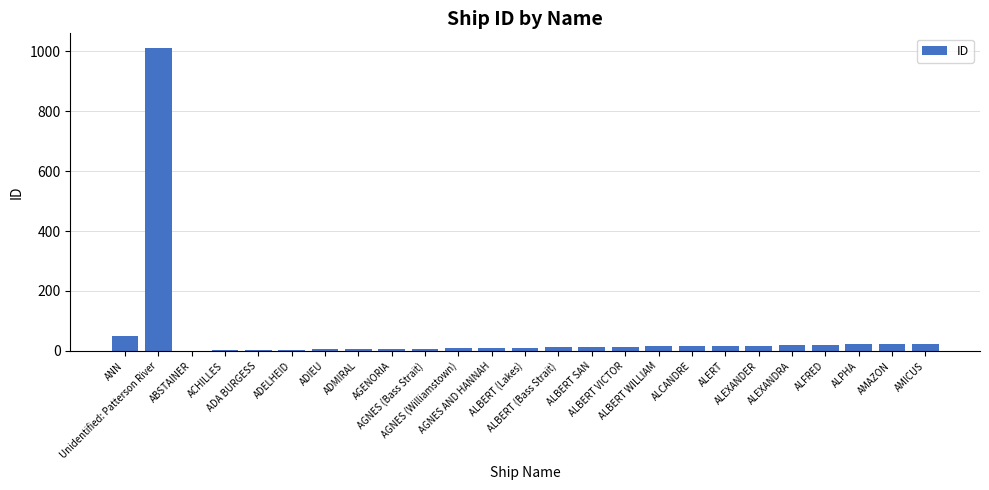

True or false: the data shows 23 at AMAZON.

True